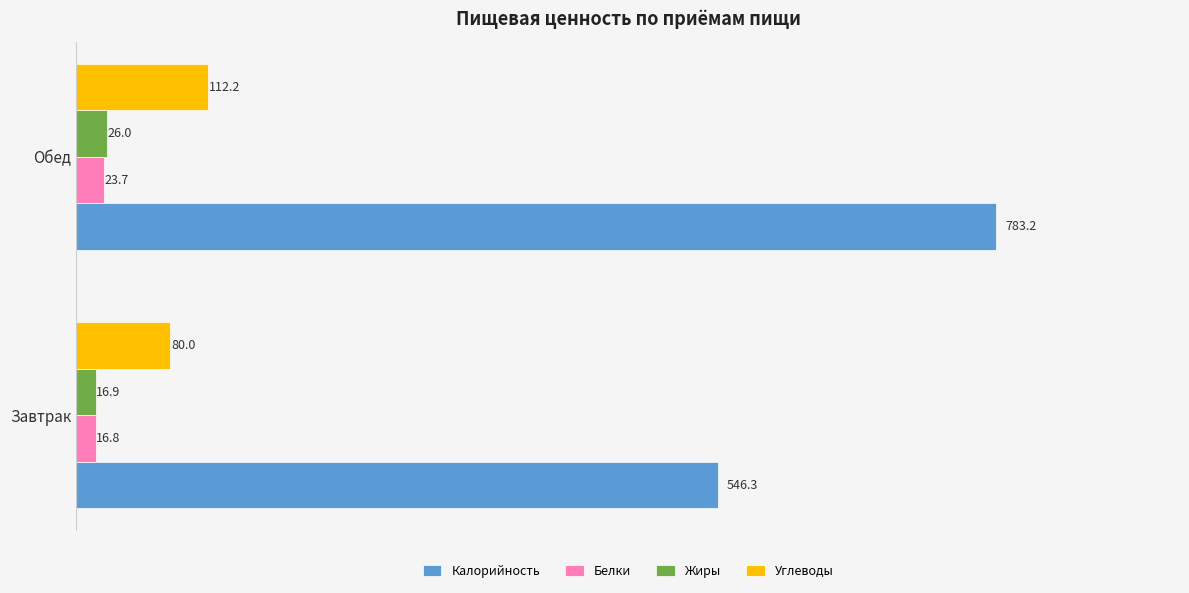

What is the minimum value shown in the chart?

16.8